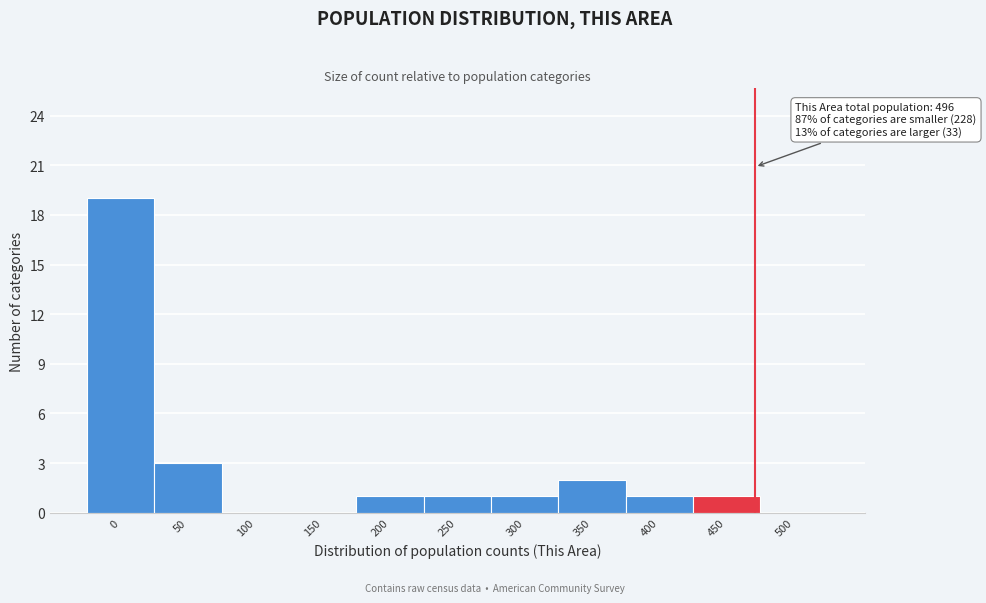

Reading right to left, list all the values displayed in this chart.

500=0	450=1	400=1	350=2	300=1	250=1	200=1	150=0	100=0	50=3	0=19